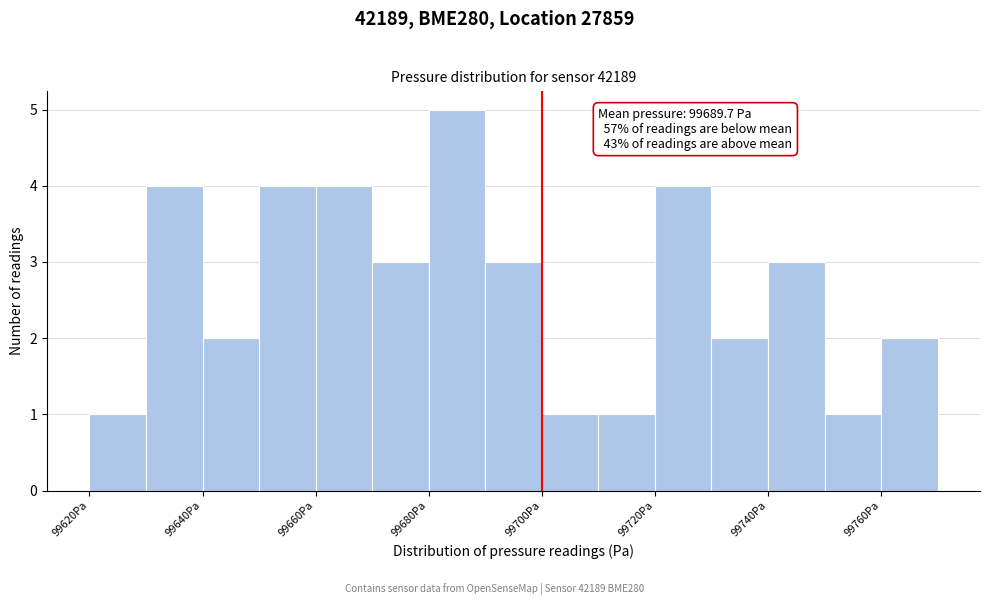

Which range on the x-axis has the tallest bar?

99680 to 99690